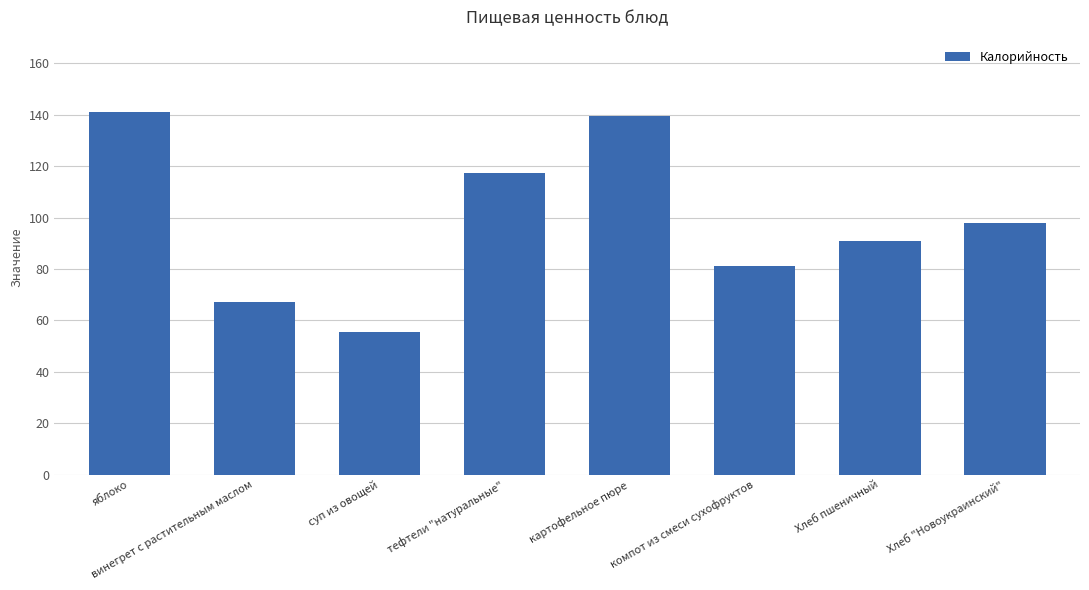

What is the difference between the maximum and second lowest values?

73.9